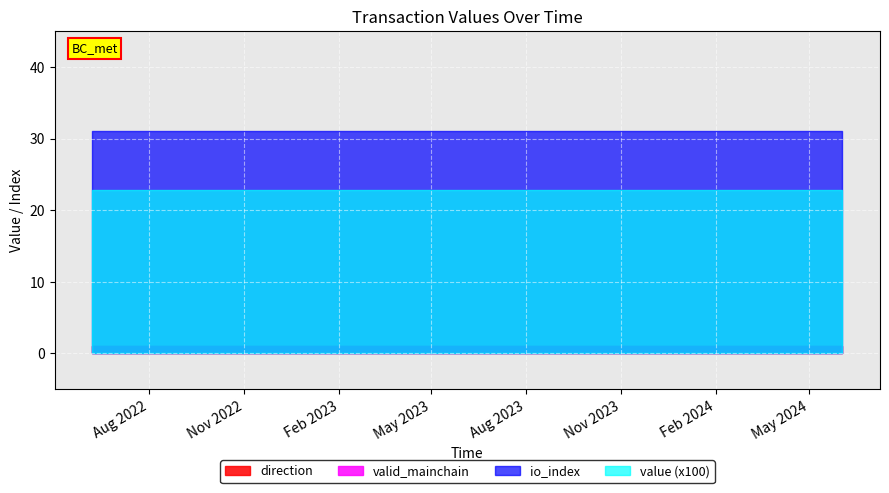

Rank the categories by valid_mainchain value from lowest to highest.

0, 1, 2, 3, 4, 5, 6, 7, 8, 9, 10, 11, 12, 13, 14, 15, 16, 17, 18, 19, 20, 21, 22, 23, 24